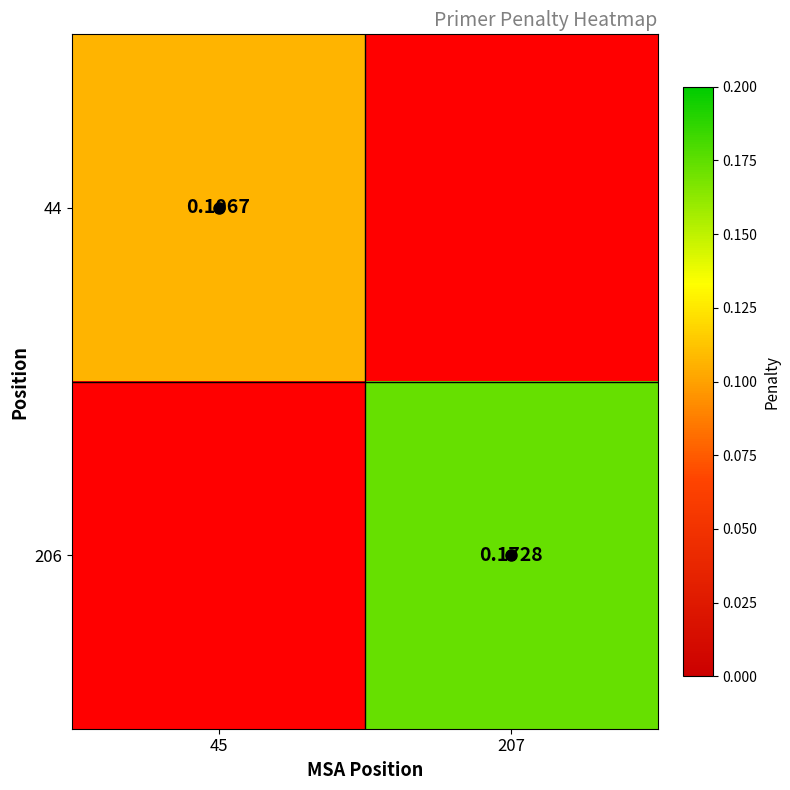

What is the smallest value displayed?

0.1